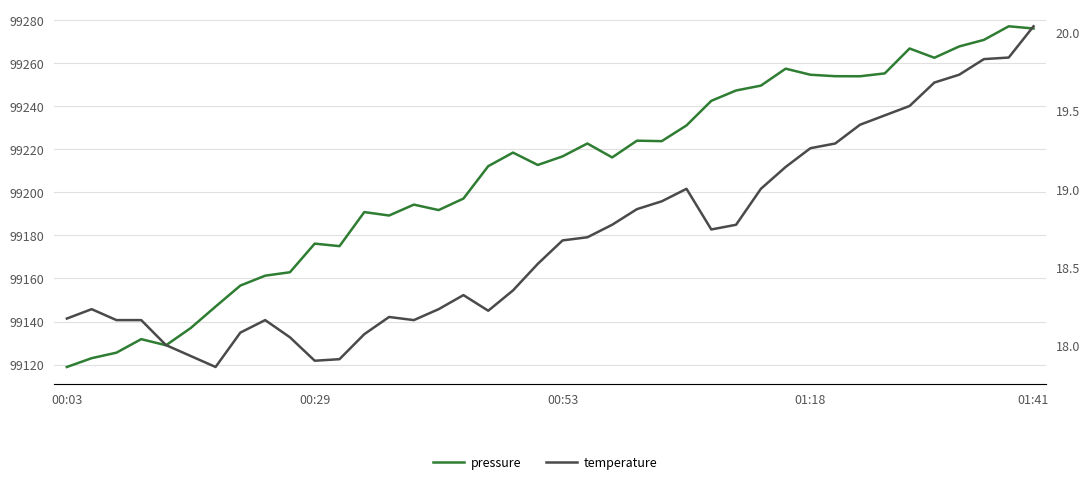

What is the minimum value shown in the chart?

17.9